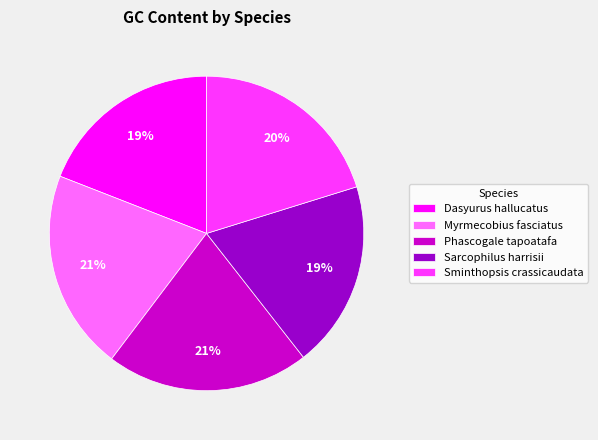

Does any single category account for the majority?

No